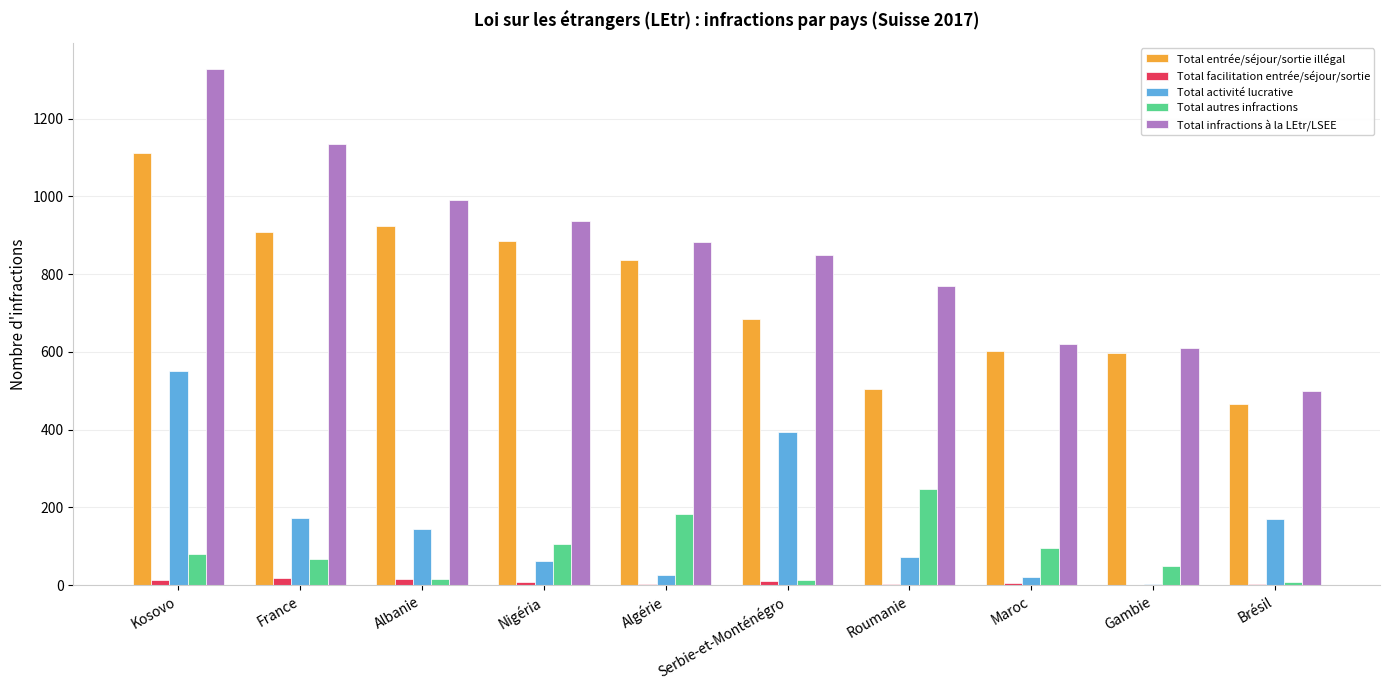

Which series has the largest range (max minus min)?

Total infractions à la LEtr/LSEE